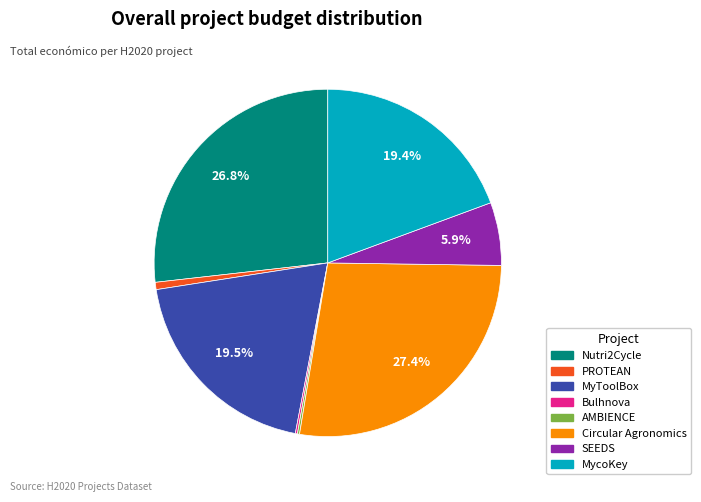

How much of the chart is everything except Circular Agronomics?

72.6%